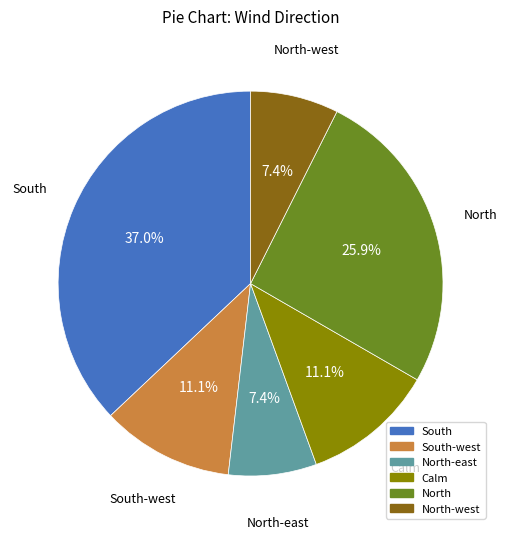

How many slices are in this pie chart?

6